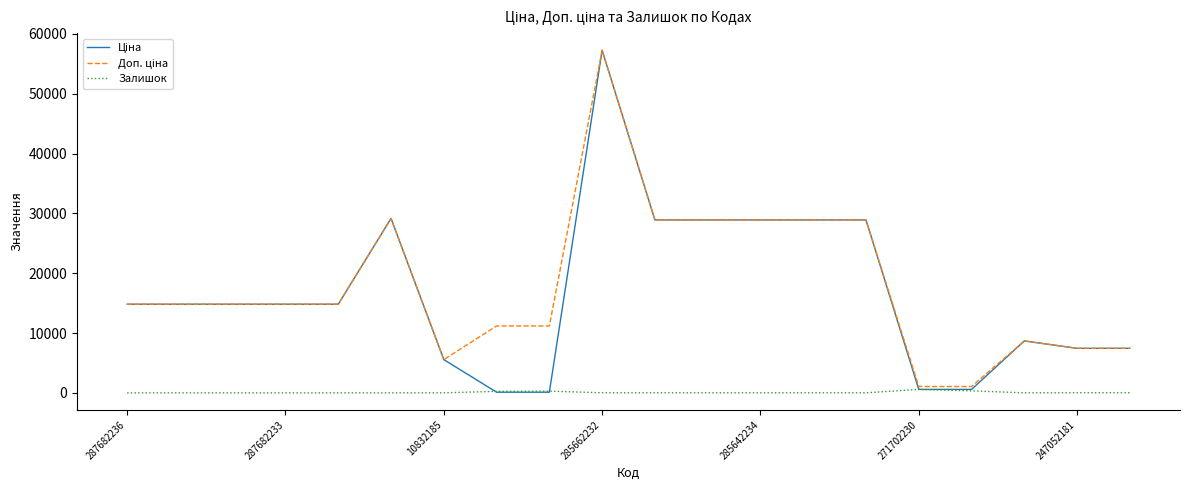

Does the chart display data point markers on the line(s)?

No